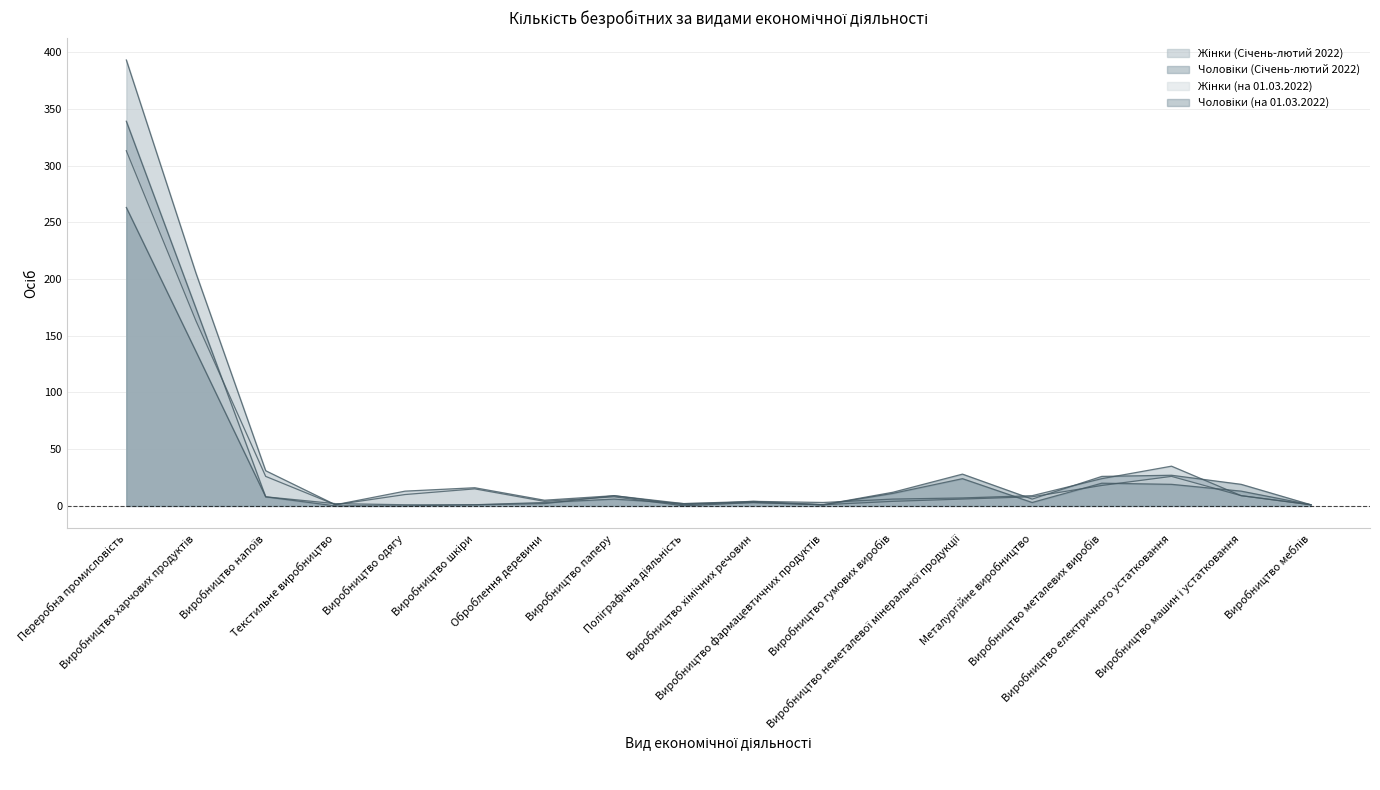

What is the greatest value displayed?

393